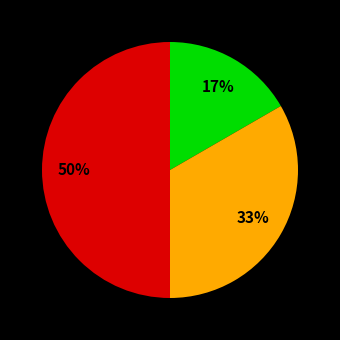

To the nearest percent, what is the average slice percentage?

33%